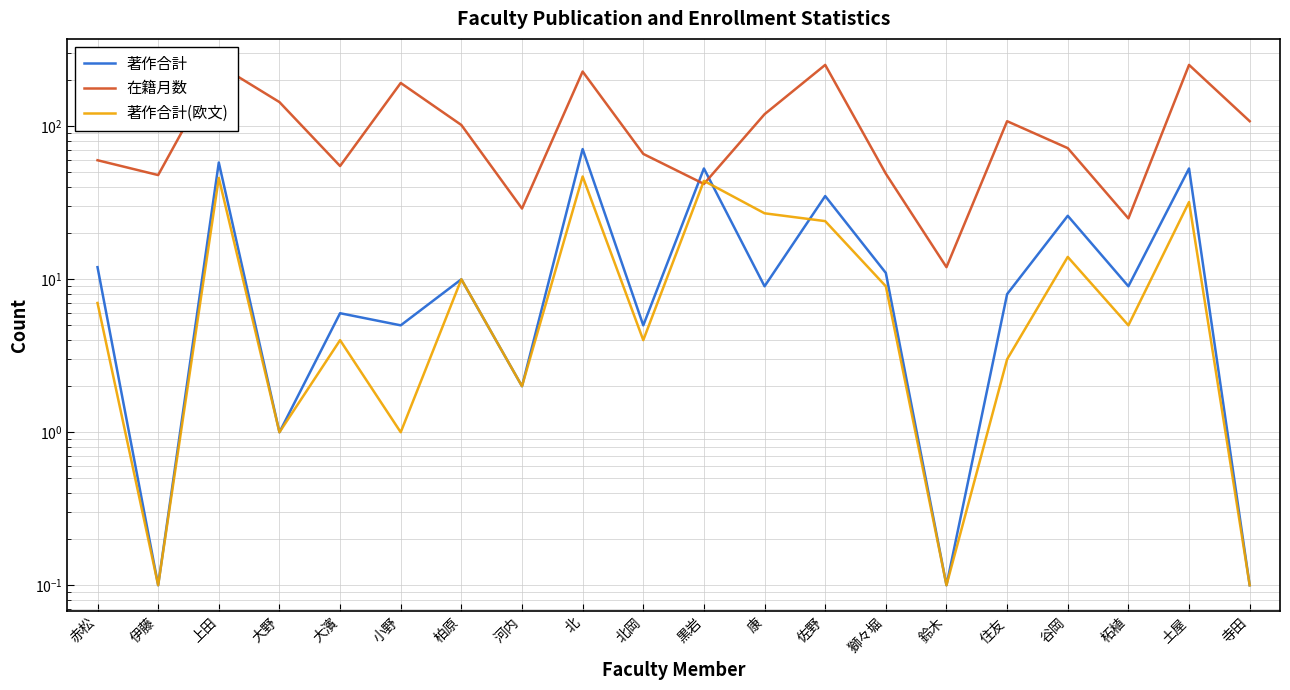

After their last crossing, which series has the higher values: 著作合計(欧文) or 在籍月数?

在籍月数